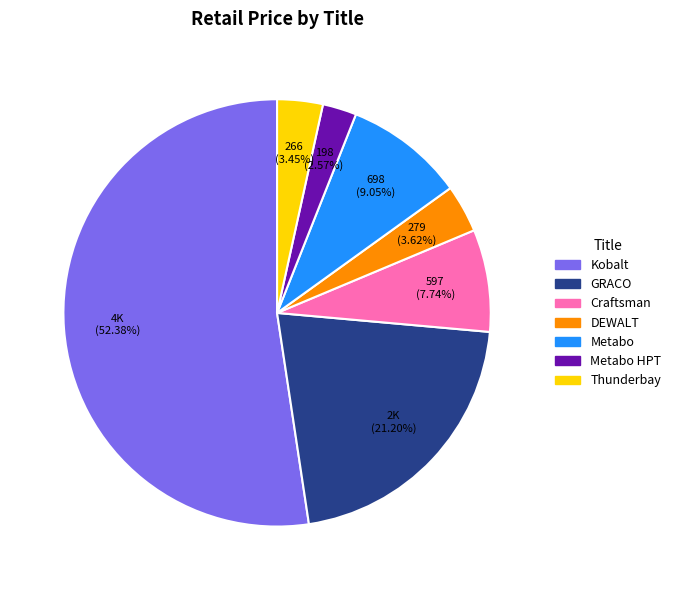

Is there any slice that represents more than half of the pie?

Yes